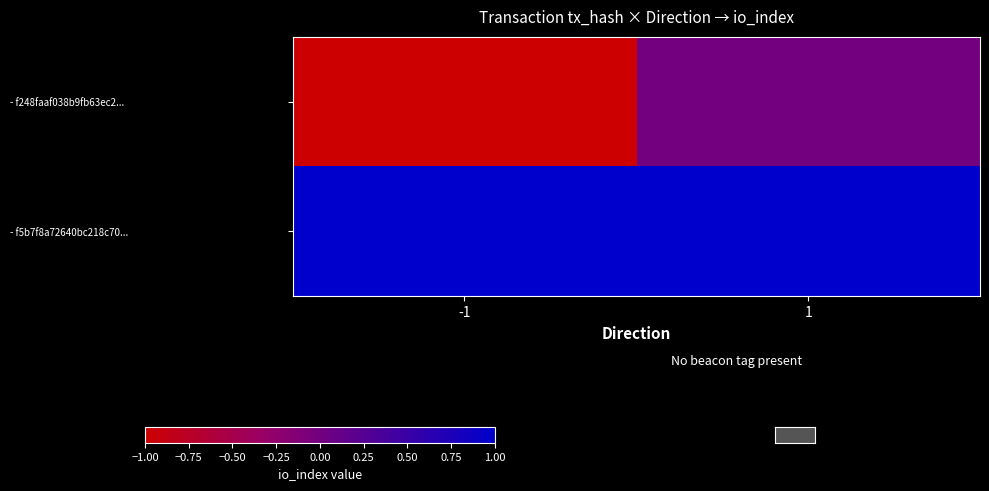

Which has a higher value, -1 or 1?

1